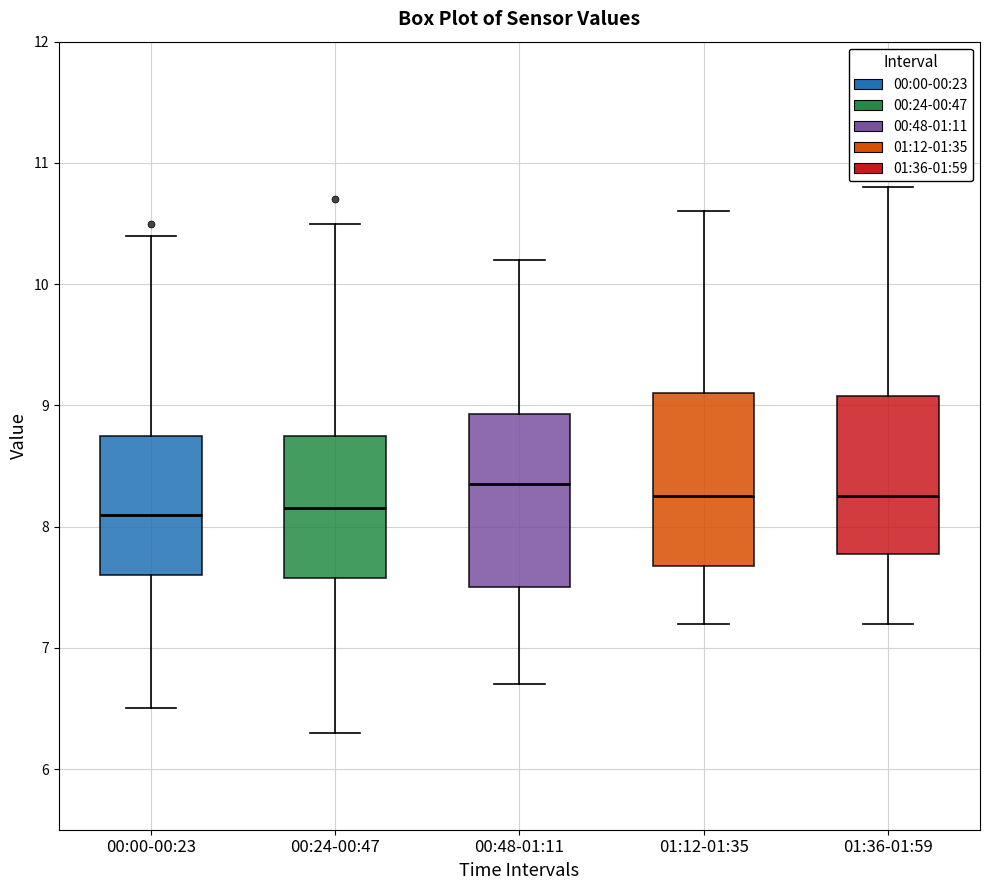

Which box has the highest median line?

00:48-01:11